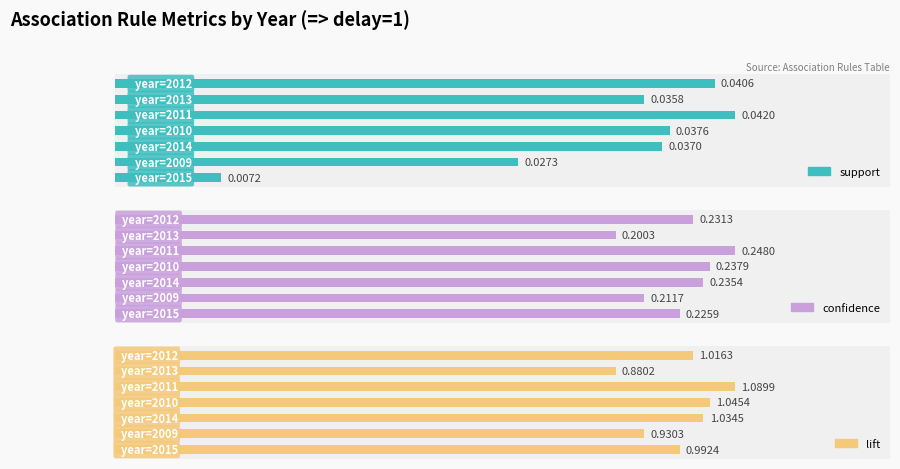

What is the total value across all series at 0.01?

1.2